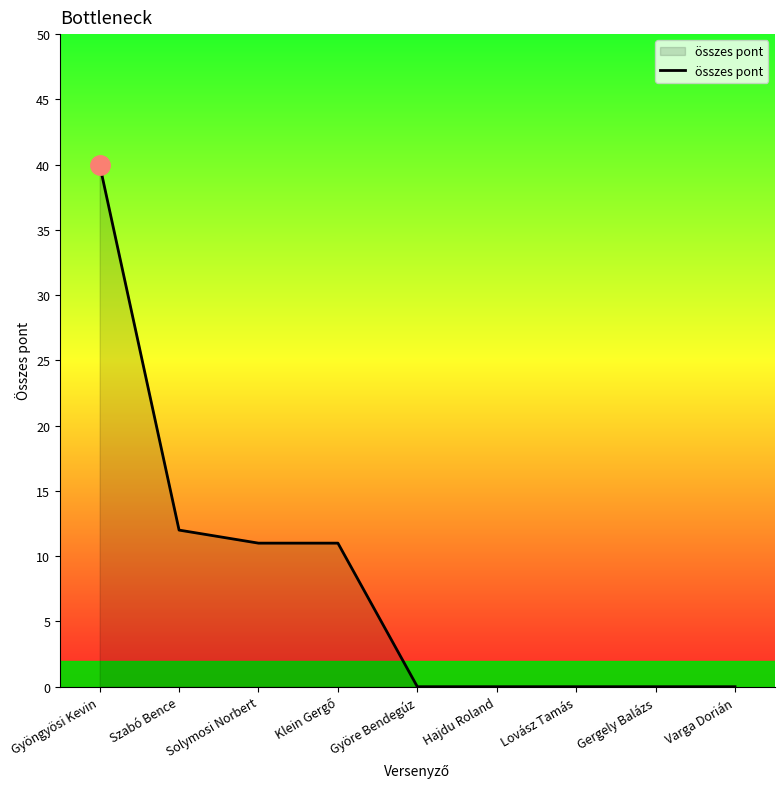

Reading right to left, extract all data points from this chart.

0	0	0	0	0	11	11	12	40